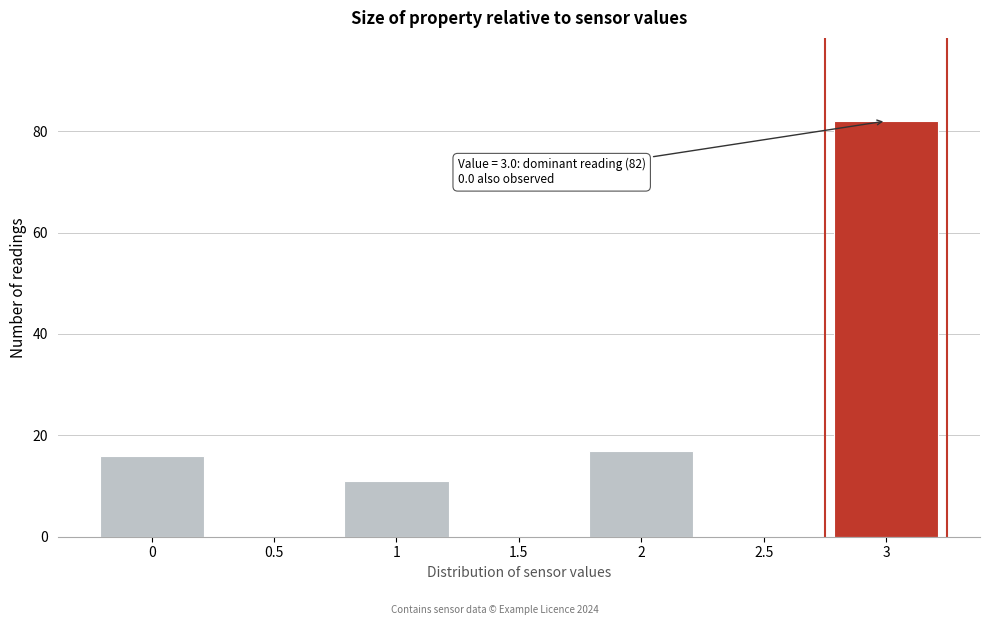

Reading left to right, what are all the values shown in this chart?

0=16	0.5=0	1=11	1.5=0	2=17	2.5=0	3=82